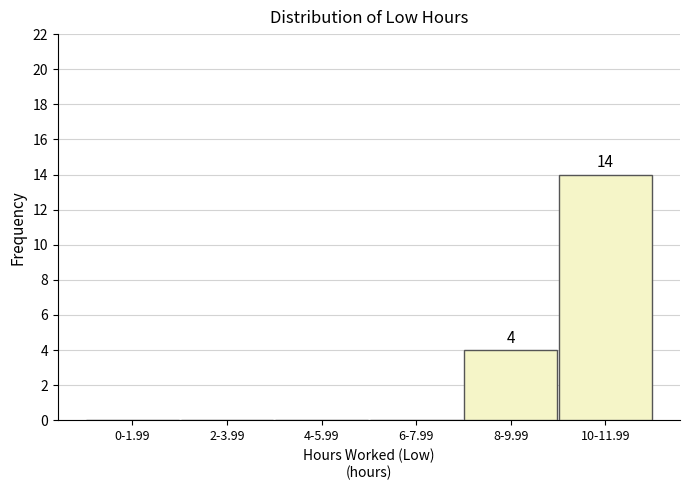

Reading left to right, extract all data points from this chart.

0-1.99=0	2-3.99=0	4-5.99=0	6-7.99=0	8-9.99=4	10-11.99=14